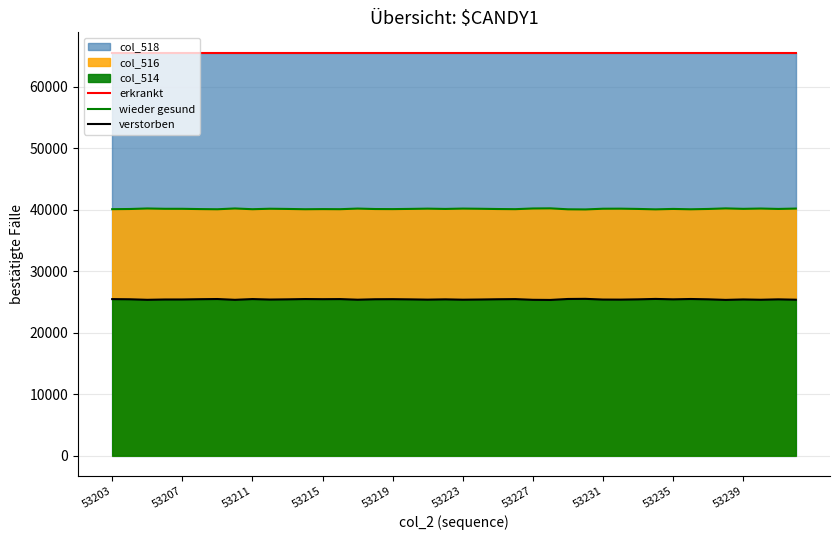

What is the total value across all series at 31?

131070